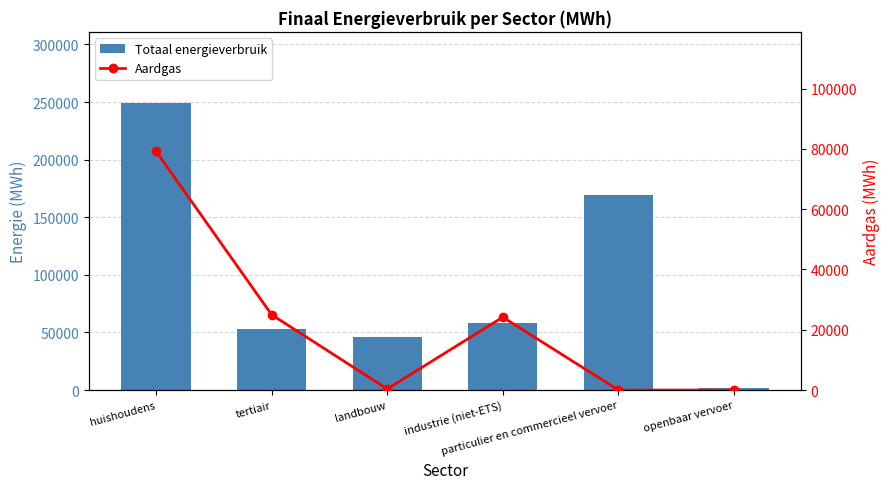

Rank the series by their maximum value, from highest to lowest.

Totaal energieverbruik, Aardgas